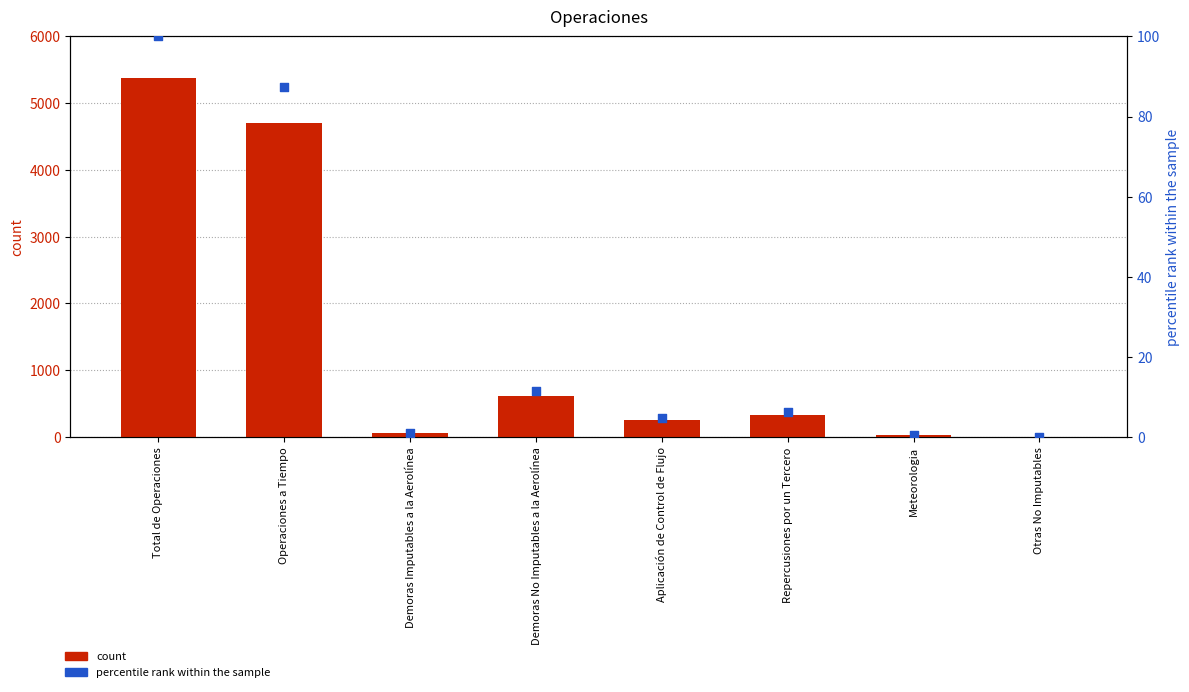

What are all the series names shown in the legend?

count, percentile rank within the sample